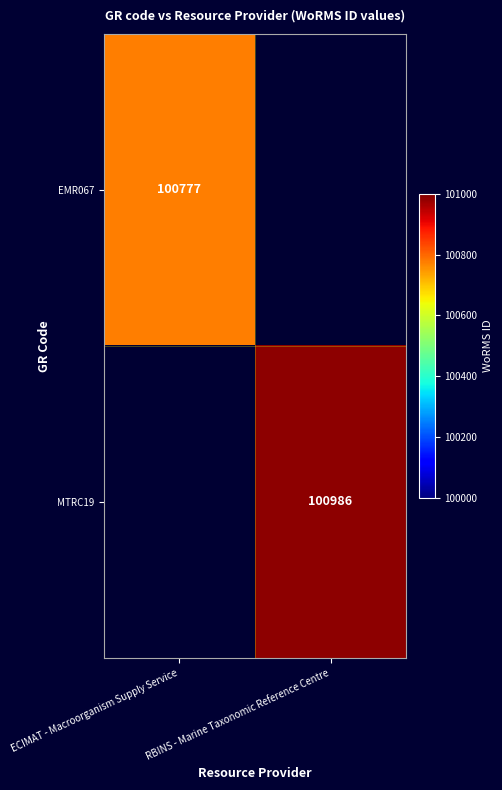

True or false: EMR067 has a value of 100777 at ECIMAT - Macroorganism Supply Service.

True